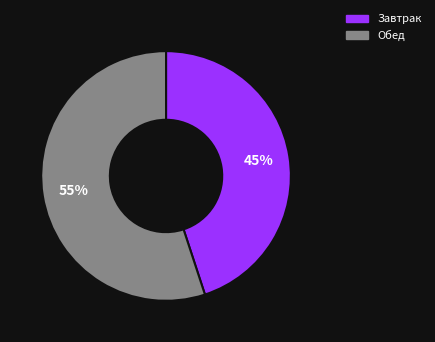

To the nearest percent, what is the combined percentage of Обед and Завтрак?

100%